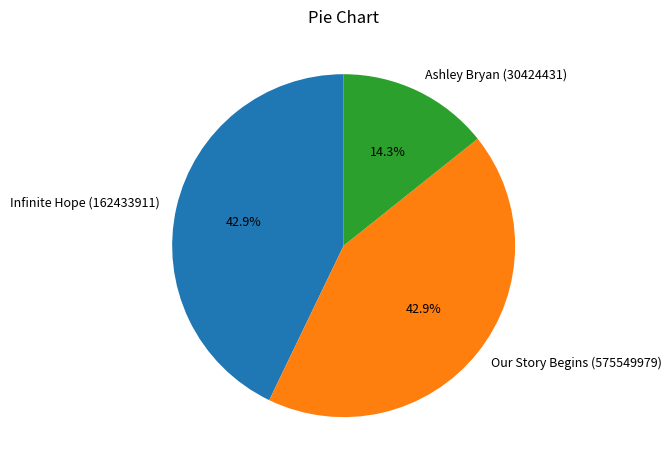

To the nearest percent, what is the average slice percentage?

33%